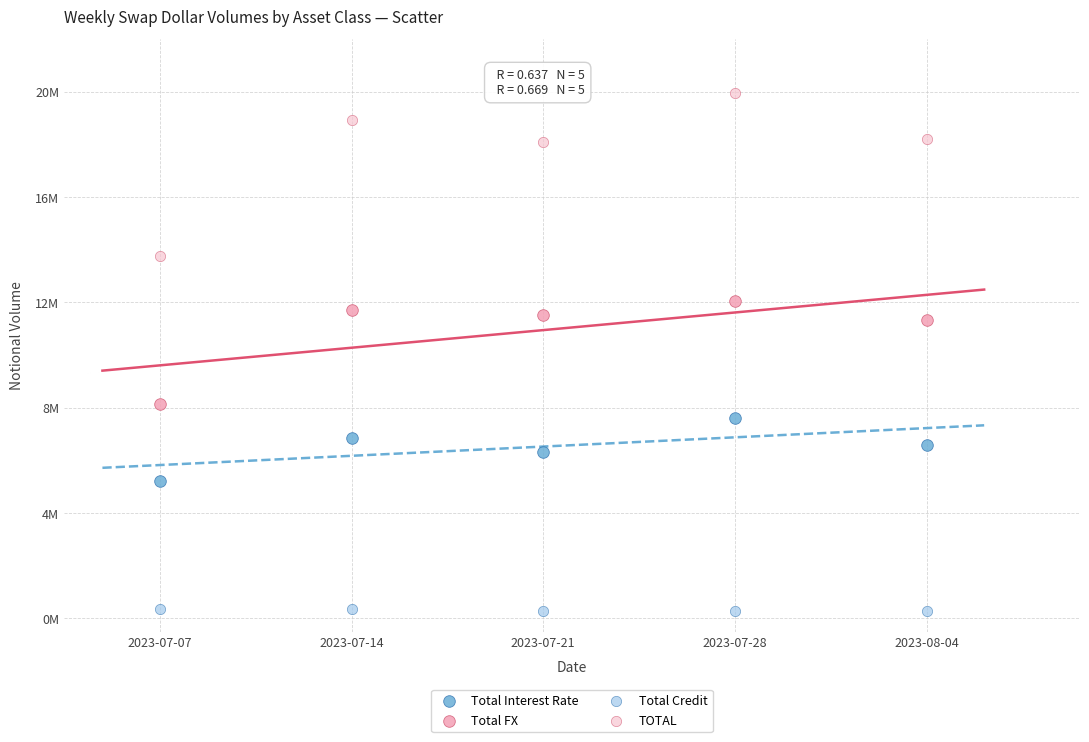

Which series has the largest Y range (max minus min)?

TOTAL